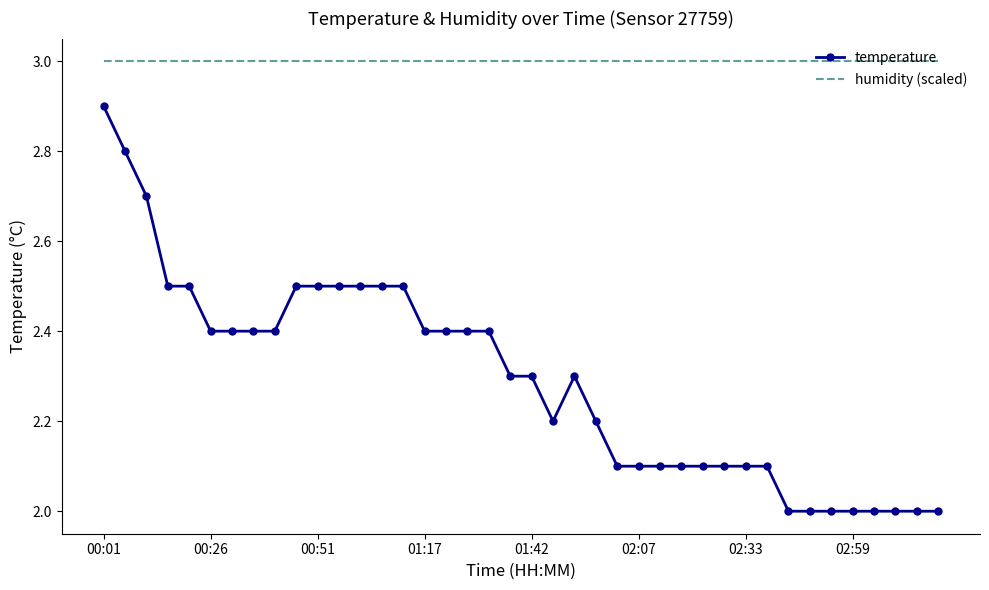

Which series has the largest range (max minus min)?

temperature